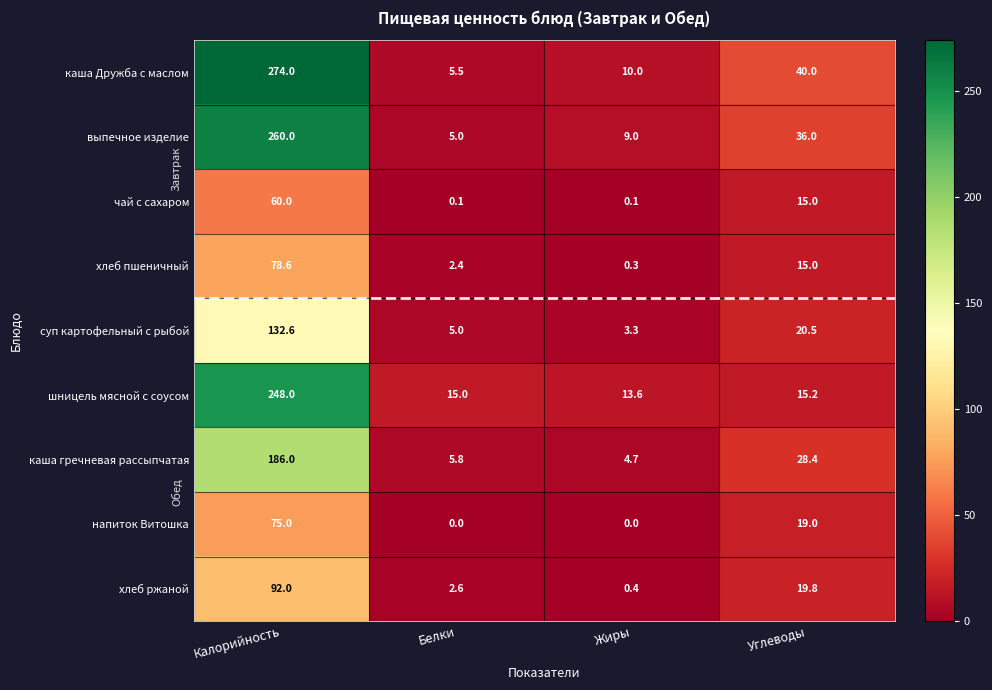

What is the difference between the maximum and minimum values in the чай с сахаром series?

59.9